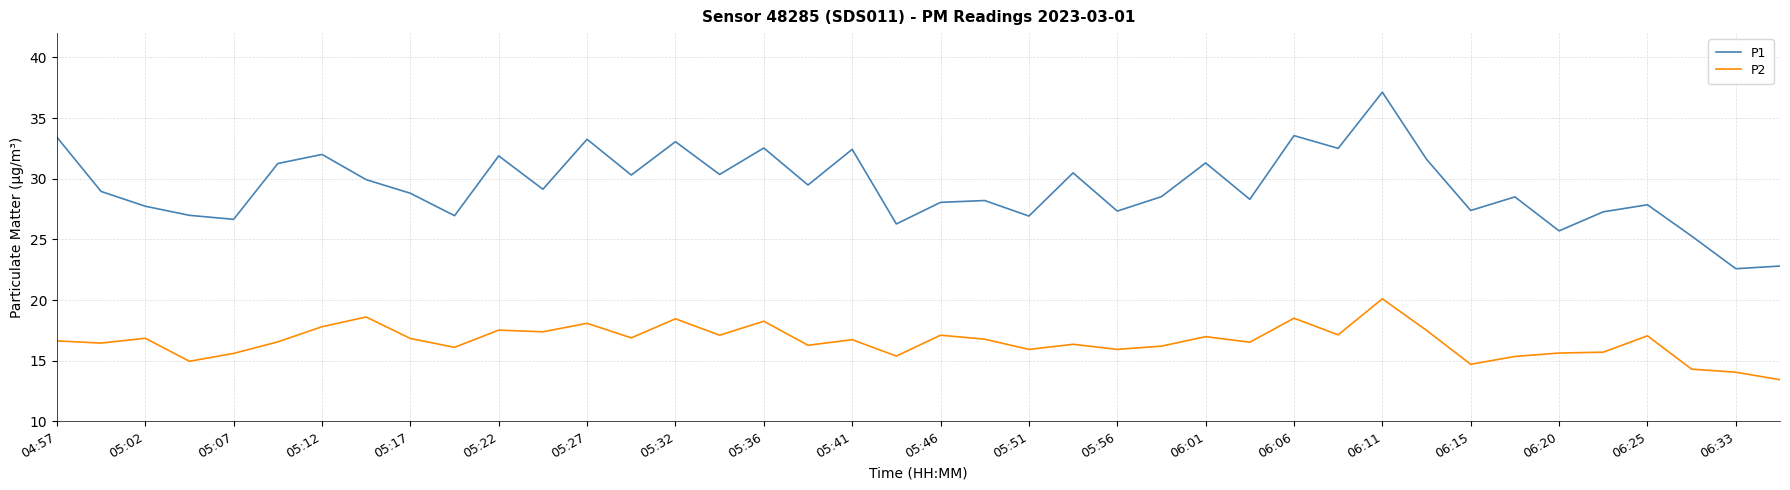

List the series in order of their peak value, highest first.

P1, P2